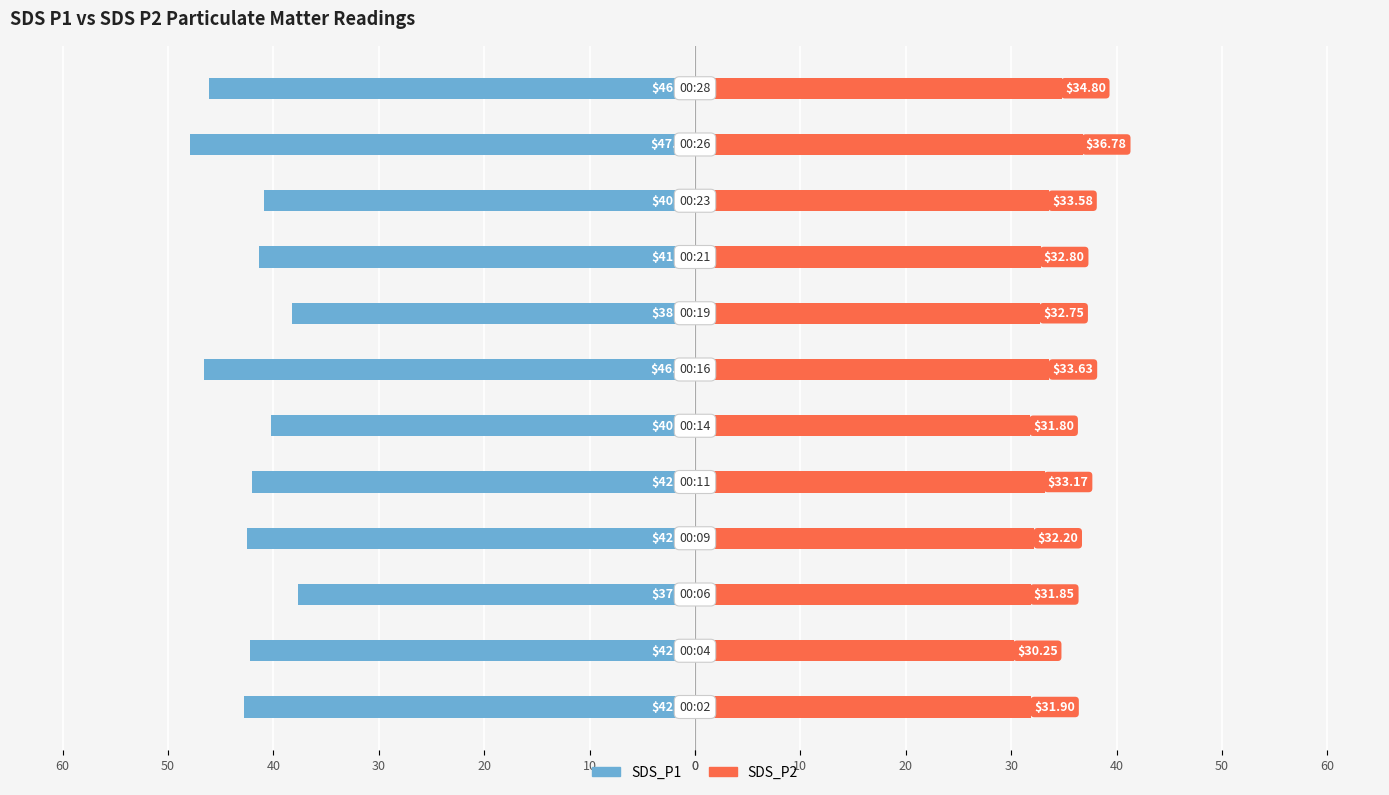

Which has a higher value, 20 or 10?

20